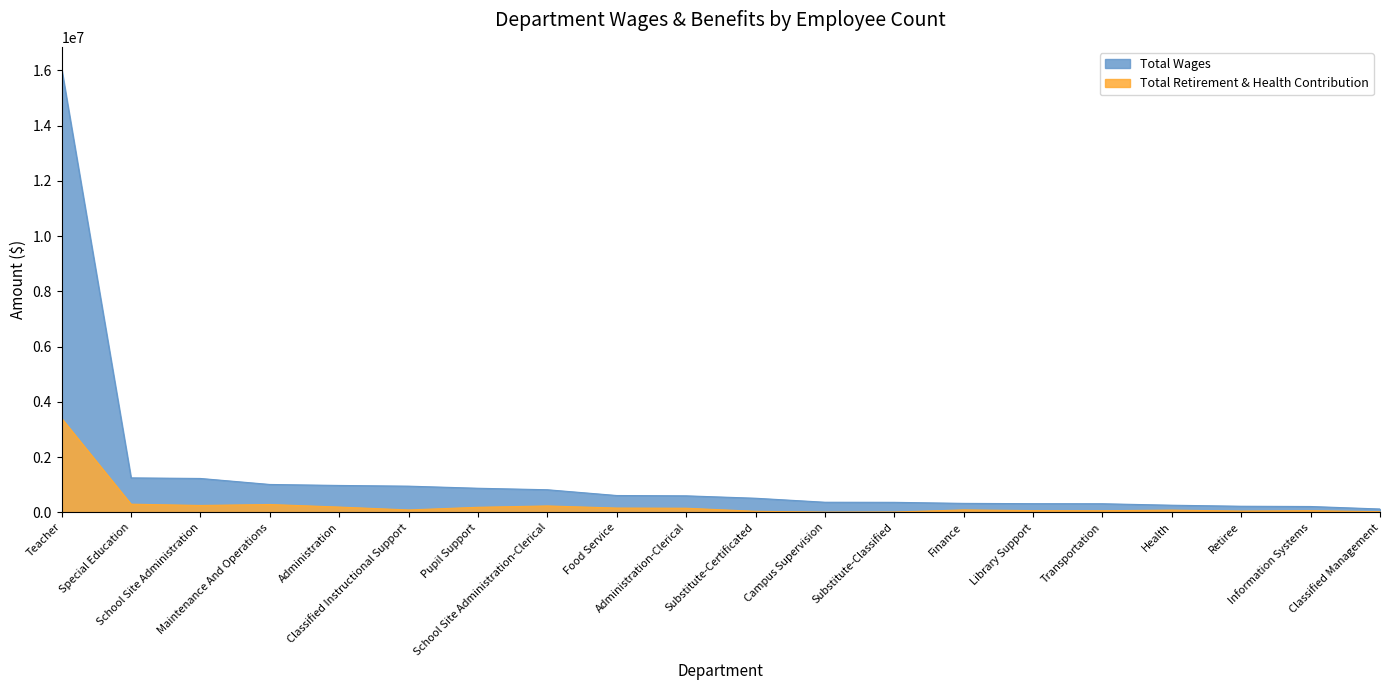

What is the maximum value shown in the chart?

16045998